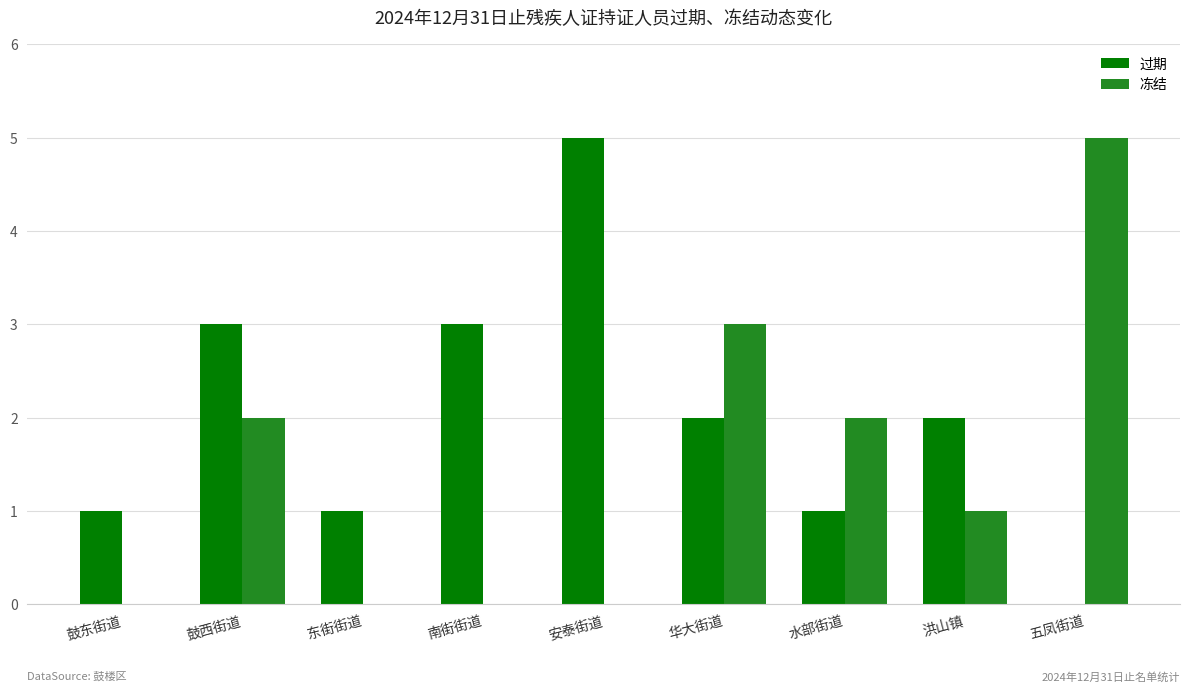

How many 过期 values are between 1 and 3?

7